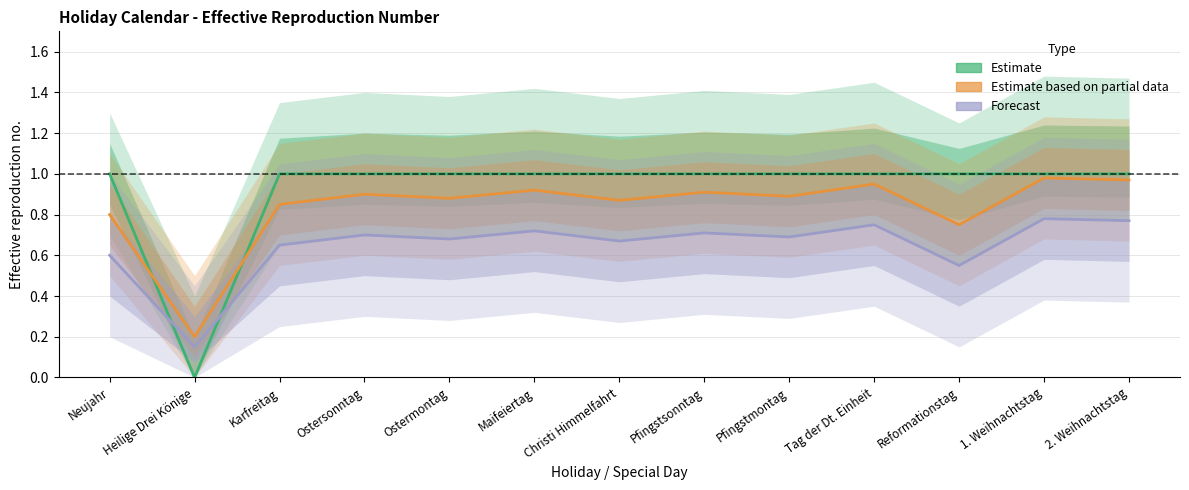

Rank the series by their maximum value, from highest to lowest.

Estimate, Estimate based on partial data, Forecast